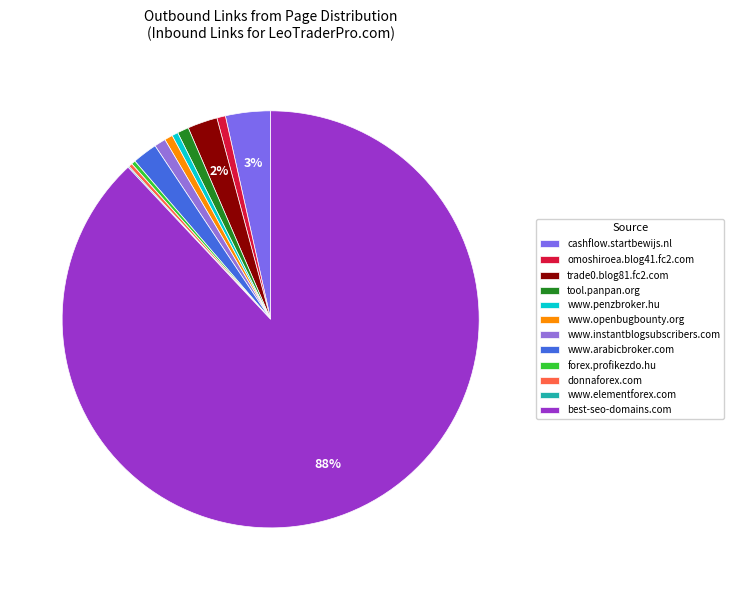

Between best-seo-domains.com and cashflow.startbewijs.nl, which is larger?

best-seo-domains.com